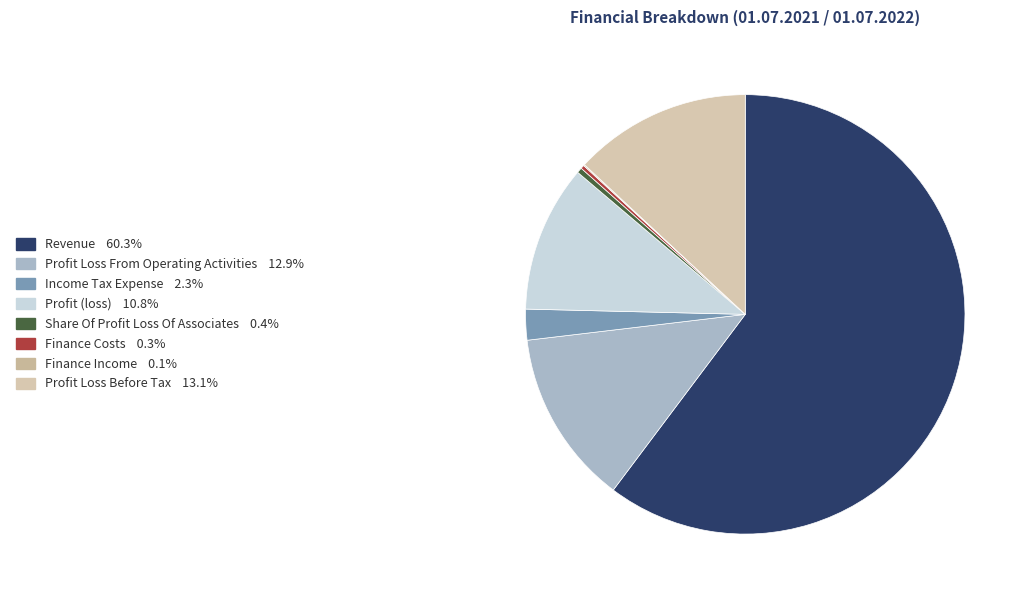

How many segments does this pie chart have?

8